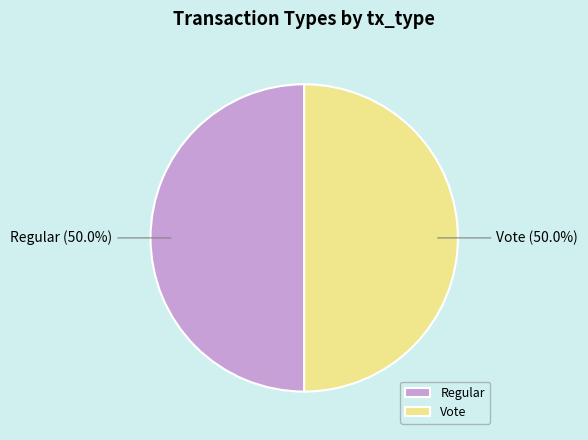

To the nearest percent, what portion does Vote represent?

50%